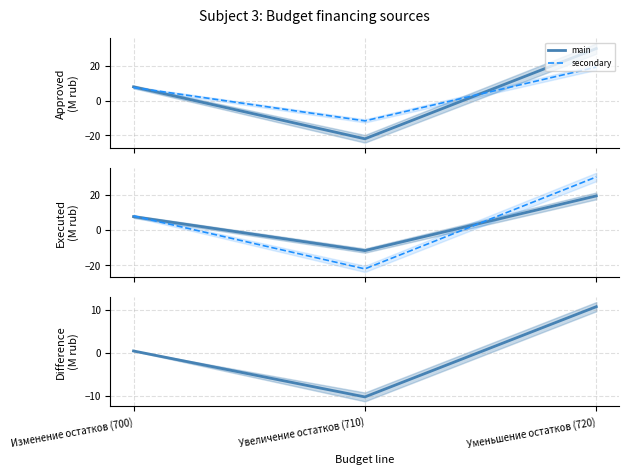

How many data points in secondary are less than 7?

1